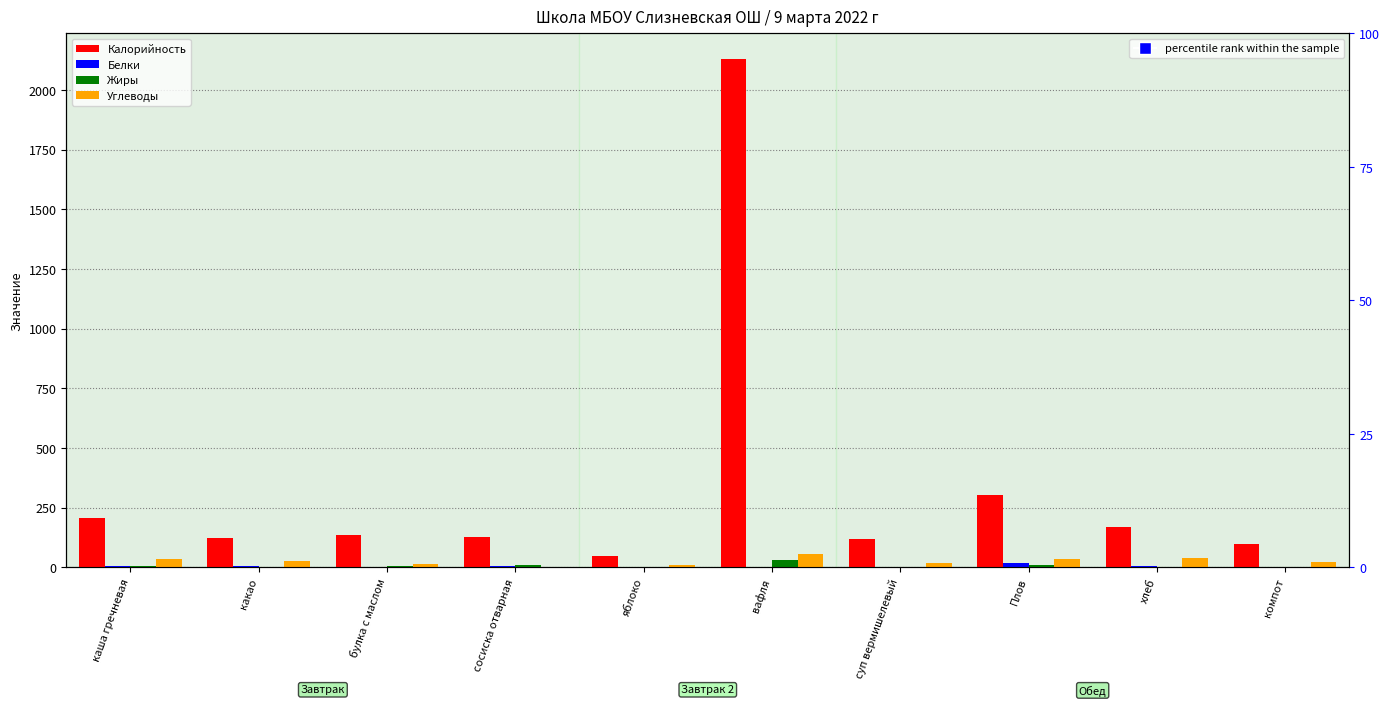

Is the value of Углеводы at компот greater than the value of Калорийность at яблоко?

No